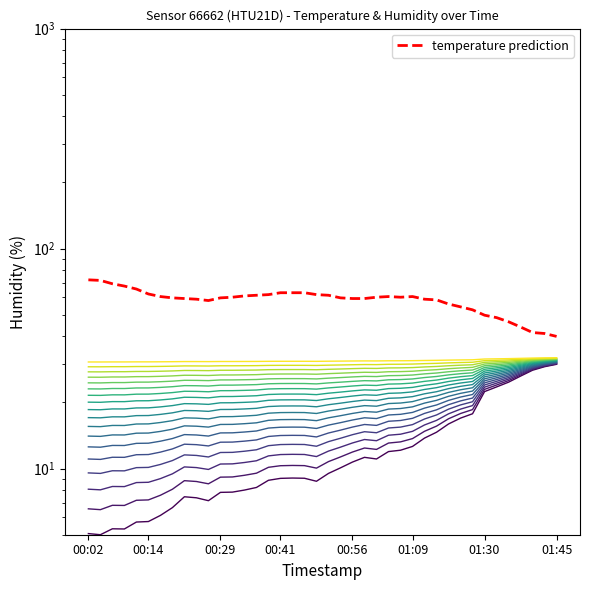

Reading right to left, list all the values displayed in this chart.

temperature: 01:45=39.9	01:42=41.1	01:40=41.5	01:37=44.0	01:35=46.5	01:32=48.5	01:30=49.8	01:22=52.7	01:19=54.3	01:16=56.0	01:14=58.4	01:11=58.9	01:09=60.5	01:06=60.1	01:03=60.5	01:01=60.1	00:58=59.3	00:56=59.3	00:53=59.7	00:51=61.3	00:48=61.7	00:46=63.0	00:43=63.0	00:41=63.0	00:39=61.7	00:36=61.3	00:34=60.9	00:31=60.1	00:29=59.7	00:26=58.0	00:24=58.9	00:21=59.3	00:19=59.7	00:16=60.5	00:14=62.2	00:12=65.5	00:09=67.5	00:07=69.2	00:04=71.6	00:02=72.1
humidity: 01:45=29.9	01:42=29.2	01:40=28.2	01:37=26.6	01:35=25.1	01:32=24.0	01:30=22.9	01:22=18.5	01:19=17.8	01:16=16.8	01:14=15.6	01:11=14.8	01:09=13.7	01:06=13.2	01:03=13.1	01:01=12.2	00:58=12.4	00:56=11.9	00:53=11.3	00:51=10.8	00:48=10.0	00:46=10.3	00:43=10.3	00:41=10.3	00:39=10.1	00:36=9.5	00:34=9.3	00:31=9.2	00:29=9.1	00:26=8.5	00:24=8.7	00:21=8.8	00:19=8.0	00:16=7.6	00:14=7.2	00:12=7.2	00:09=6.8	00:07=6.8	00:04=6.5	00:02=6.6